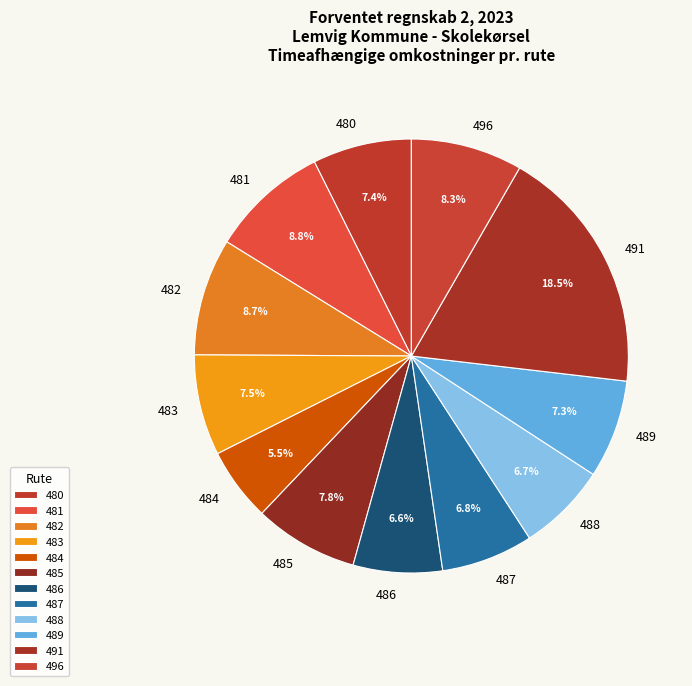

How much of the chart is everything except 487?

93.2%